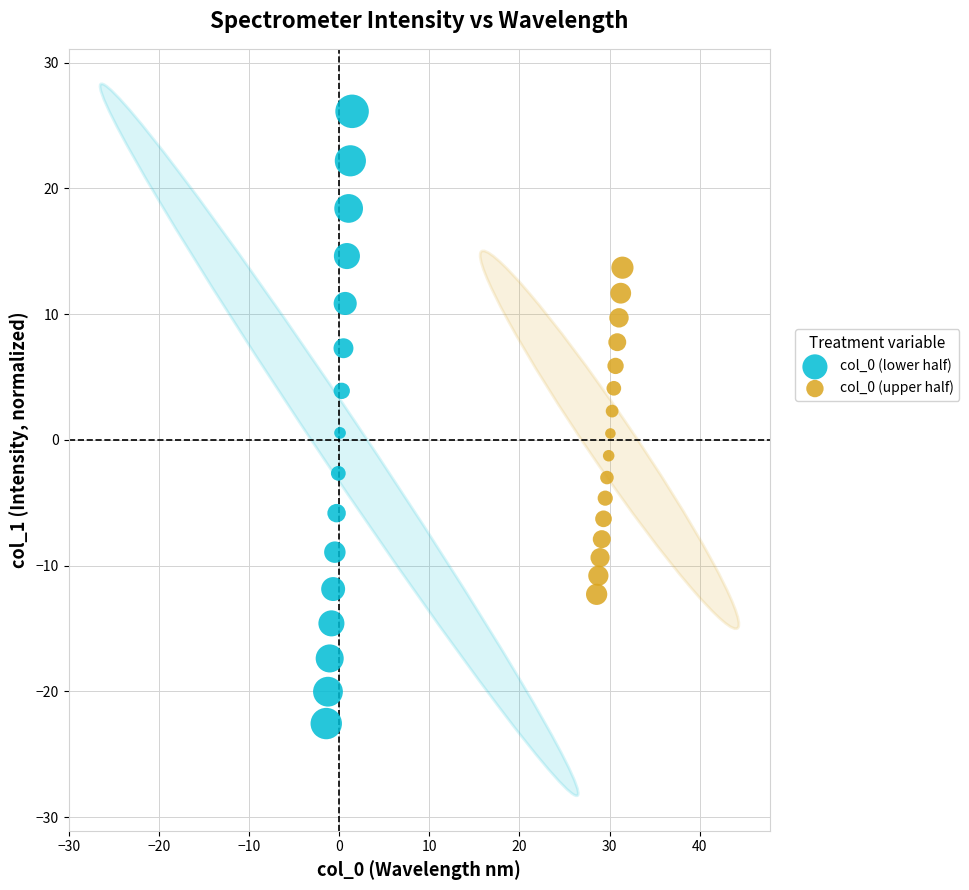

Which series has the widest spread of Y values?

col_0 (lower half)